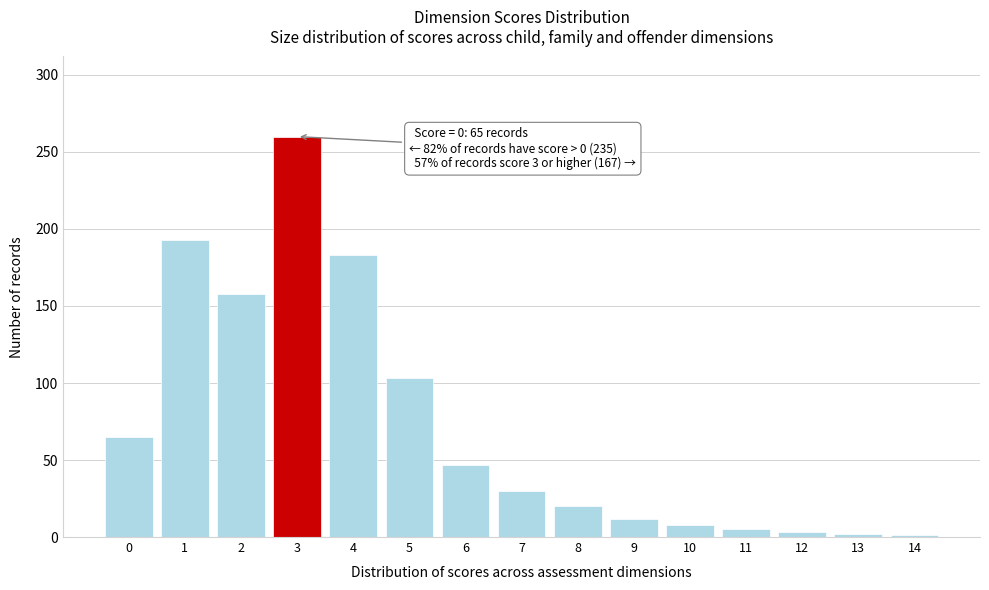

What is the average value?

73